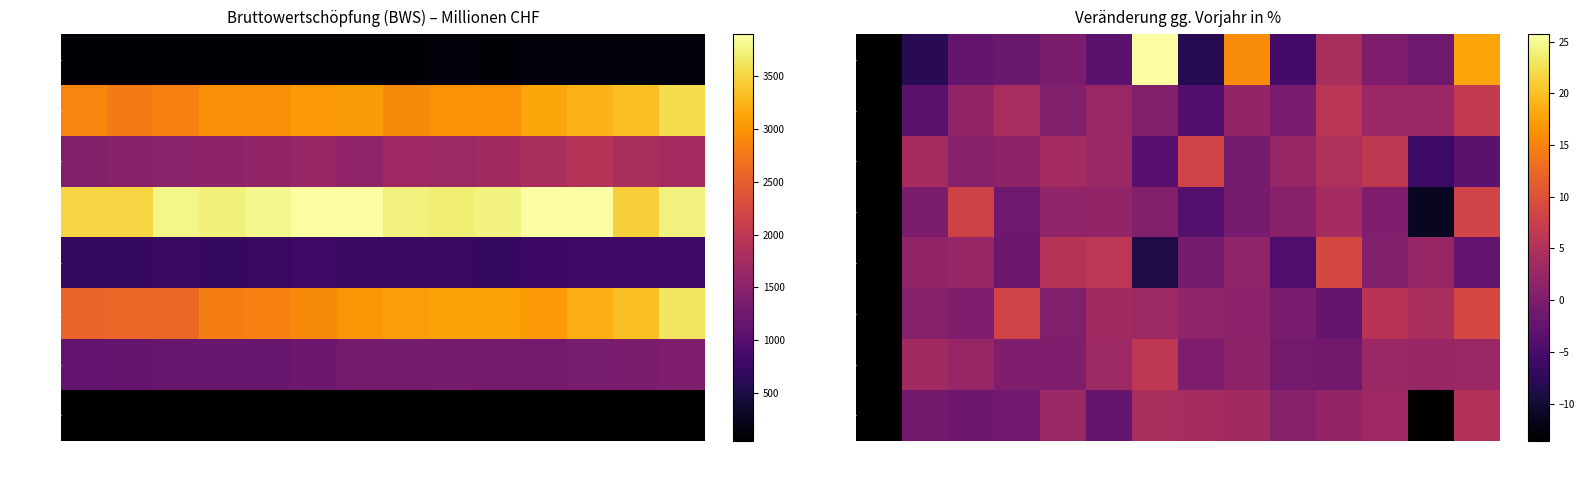

What is the smallest value displayed?

-13.6